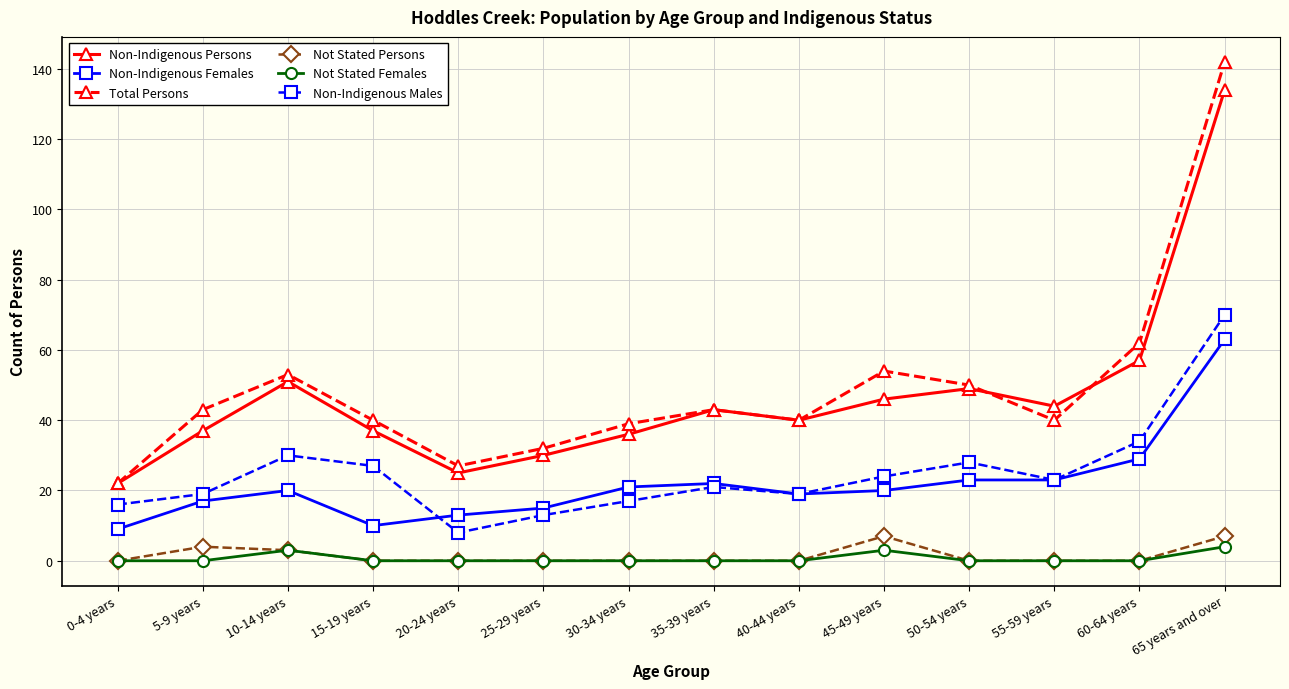

What is the difference between the Non-Indigenous Persons values at 10-14 years and 0-4 years?

29